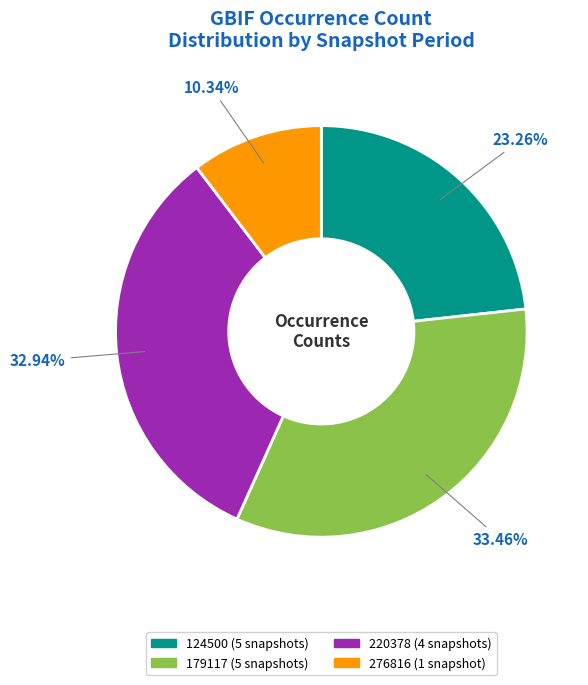

To the nearest percent, what is the average slice percentage?

25%